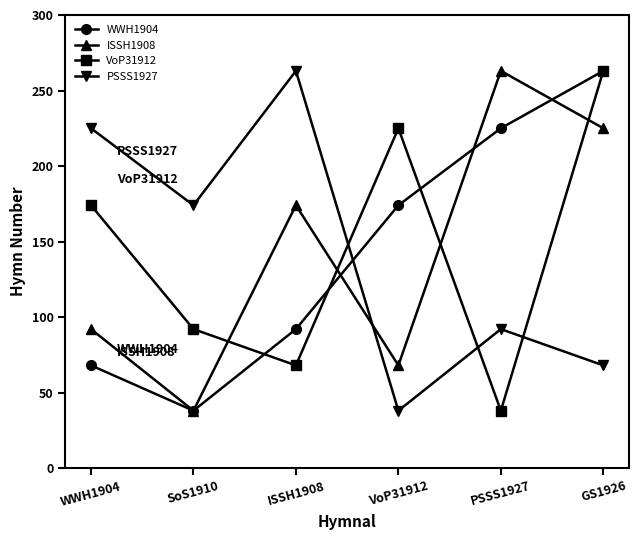

What is the maximum value shown in the chart?

263